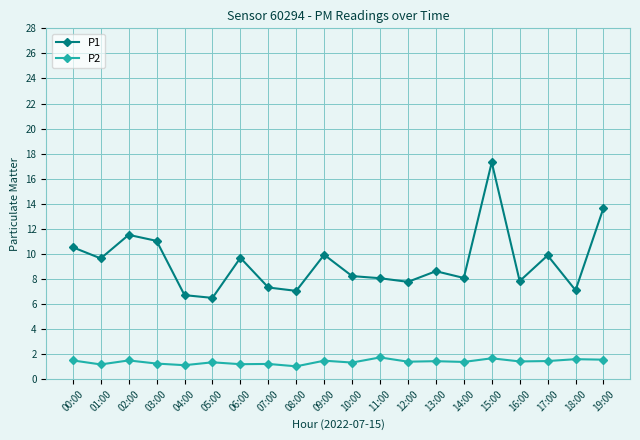

Which series has the largest range (max minus min)?

P1